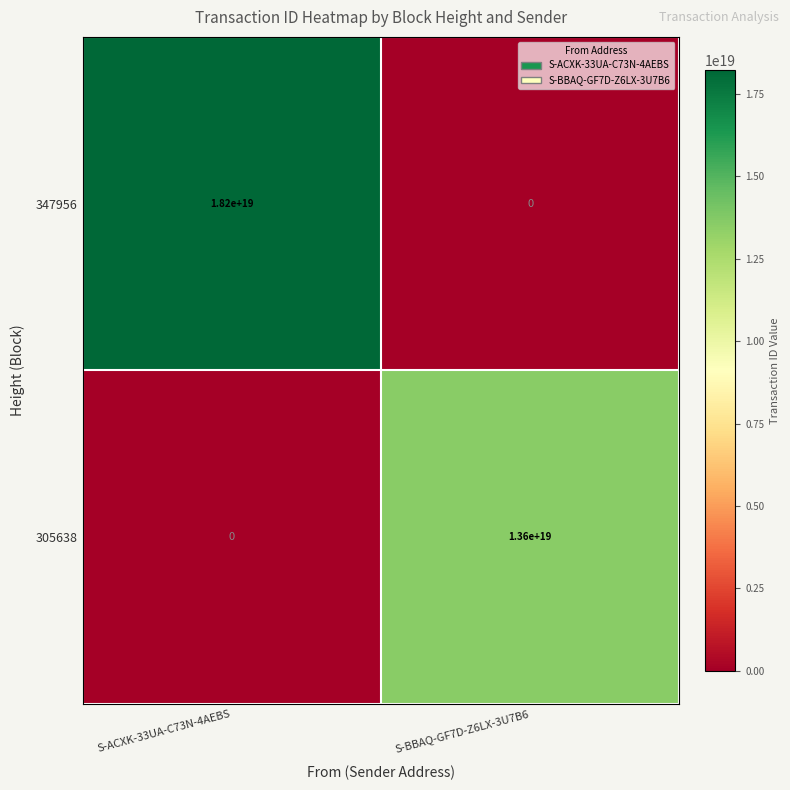

Which category has the highest value across all series?

S-ACXK-33UA-C73N-4AEBS